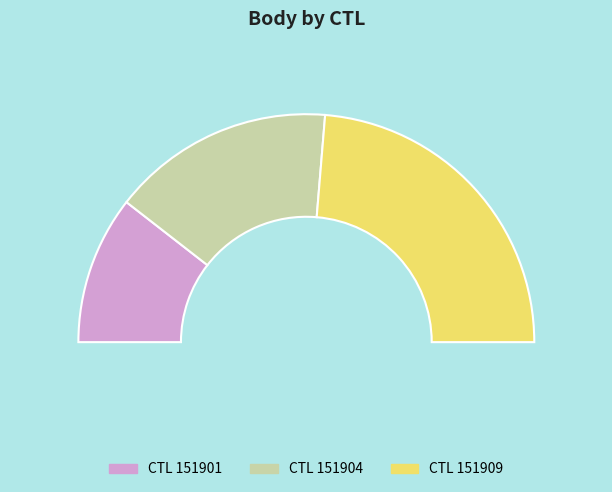

Combined, do 151904 and 151909 account for over 50%?

Yes